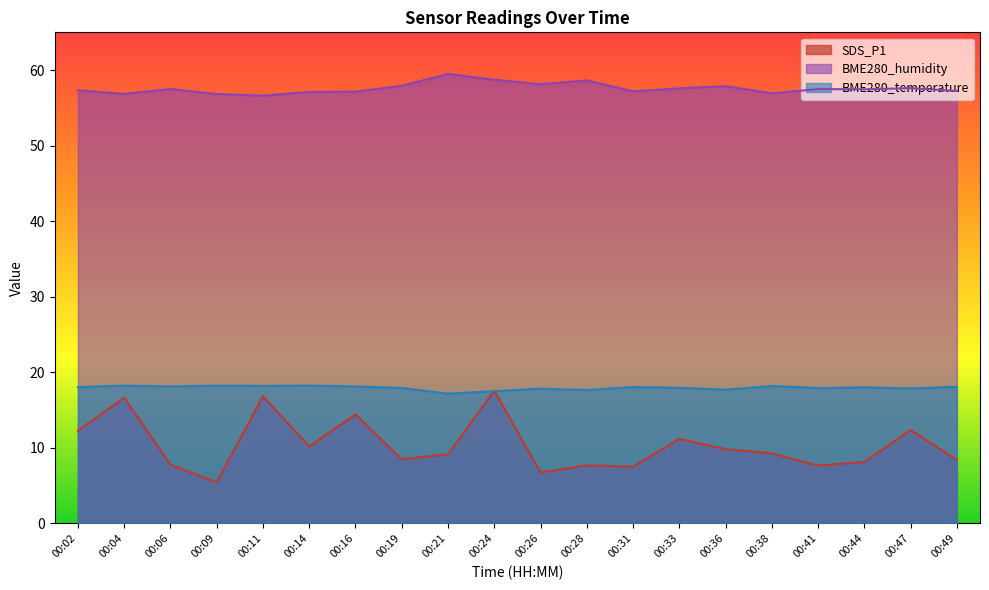

What is the value of the BME280_temperature point at the 13th from the left?

18.0